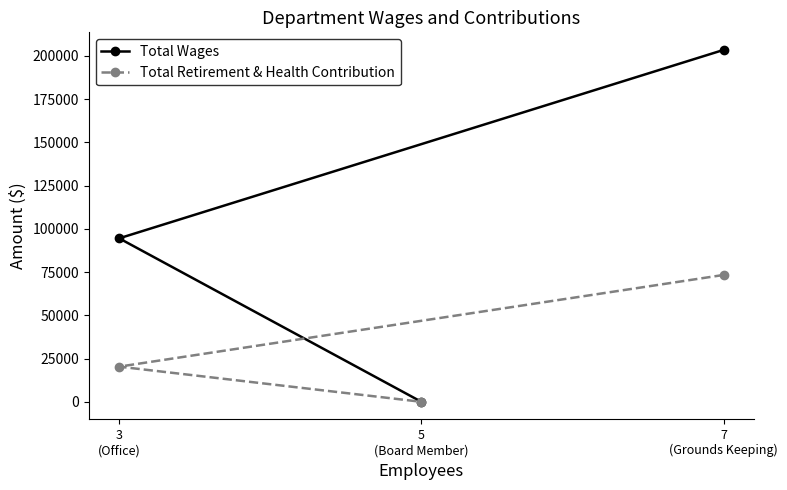

What is the difference between the Total Wages values at 7
(Grounds Keeping) and 5
(Board Member)?

203478